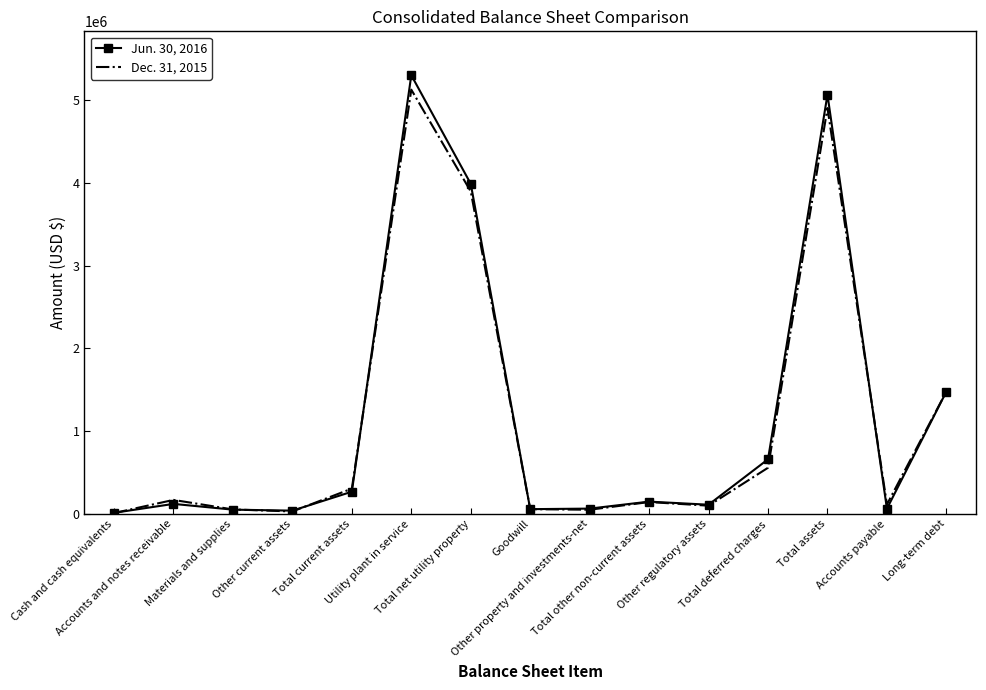

The Jun. 30, 2016 series shows 2293395 at Total net utility property. True or false?

False